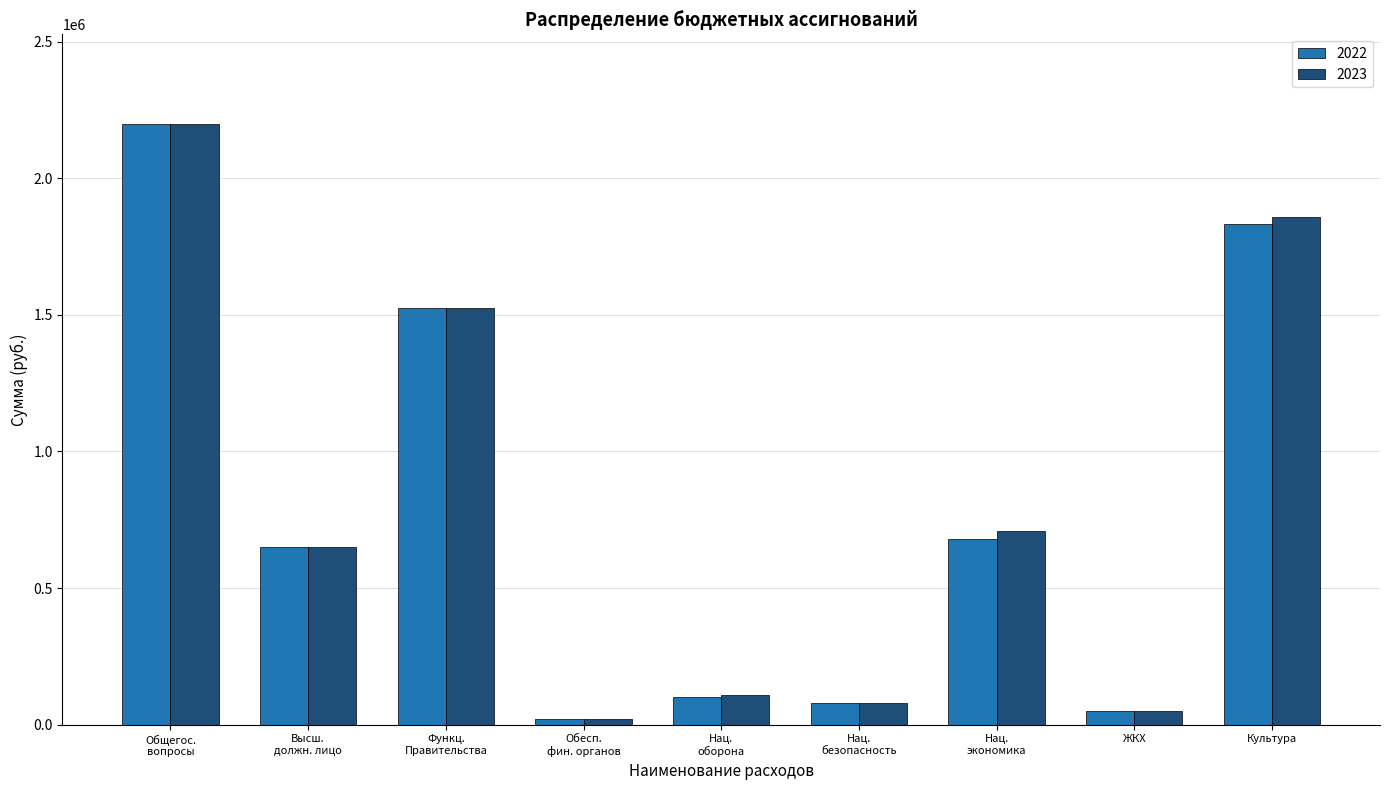

Reading left to right, what are all the values shown in this chart?

2022: 2197000	651800	1523200	22000	103000	80000	680000	50000	1833500
2023: 2197000	651800	1523200	22000	107100	80000	707000	50000	1857600